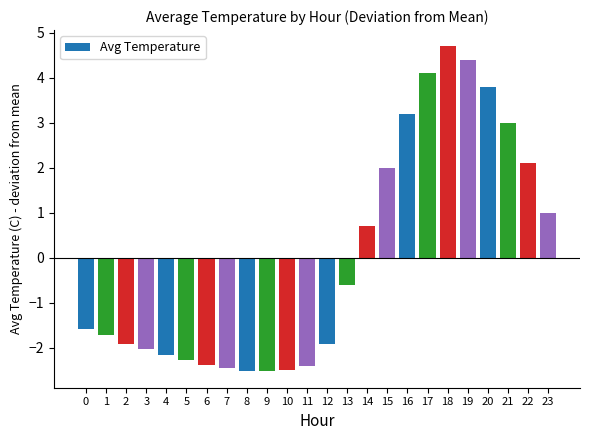

What is the value of the 19th bar from the left?

4.7